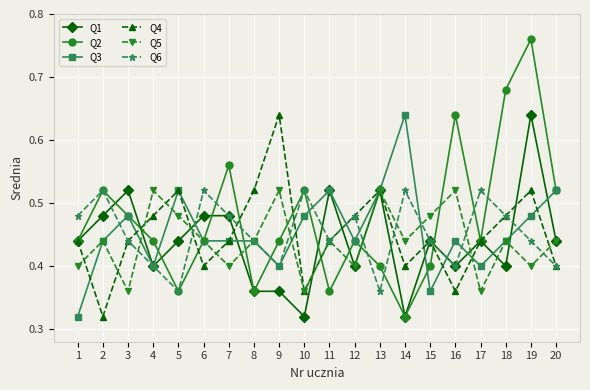

Does the chart have visible grid lines?

Yes